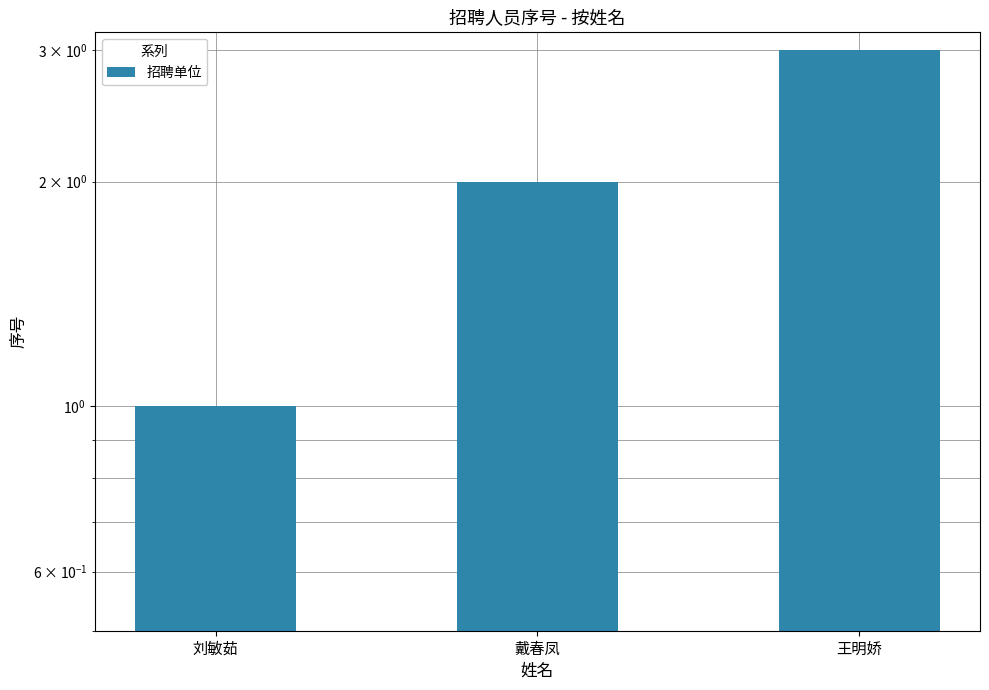

Reading left to right, what are all the values shown in this chart?

刘敏茹=1	戴春凤=2	王明娇=3